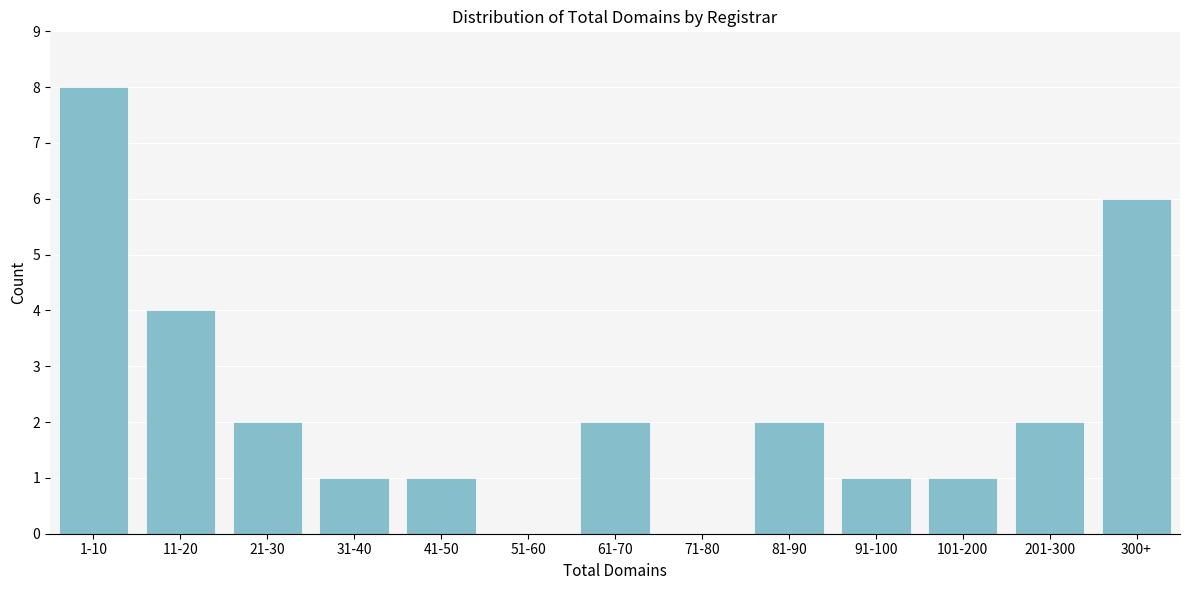

Reading left to right, extract all data points from this chart.

1-10=8	11-20=4	21-30=2	31-40=1	41-50=1	51-60=0	61-70=2	71-80=0	81-90=2	91-100=1	101-200=1	201-300=2	300+=6